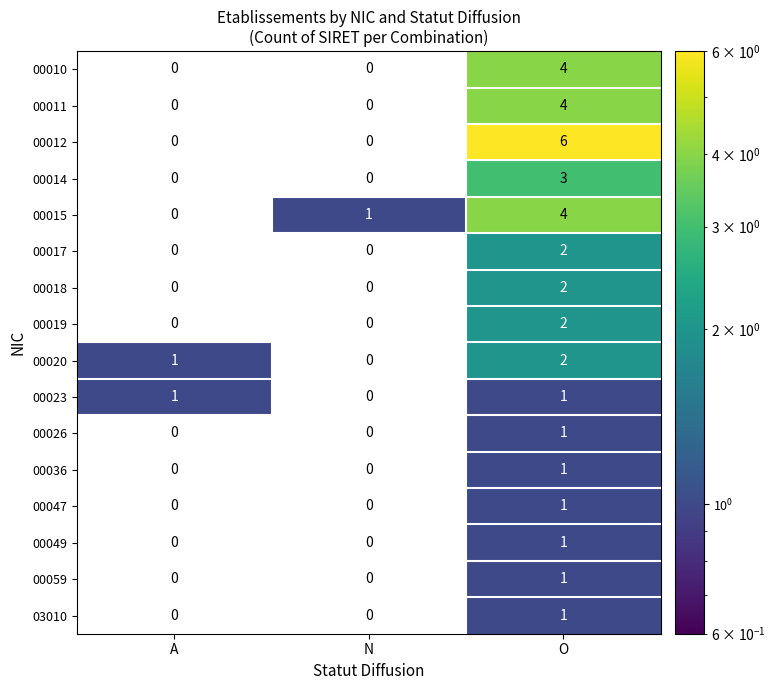

The 00049 series shows 0 at A. True or false?

True